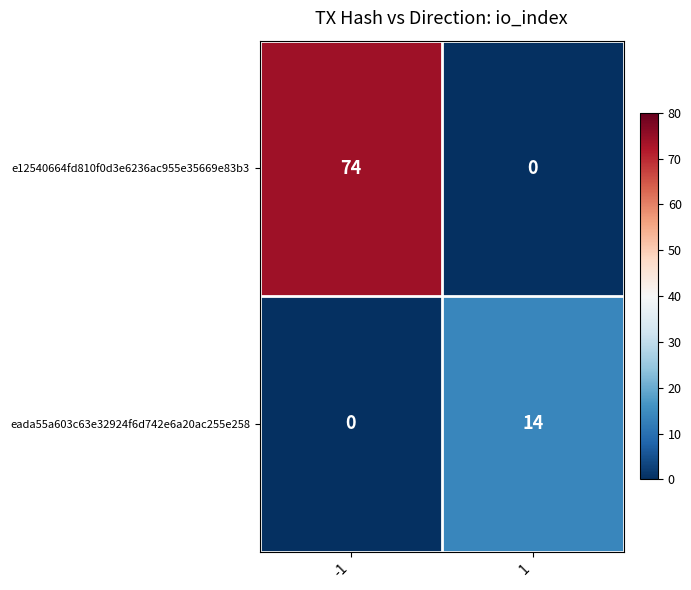

What is the approximate value of e12540664fd810f0d3e6236ac955e35669e83b3 at -1?

74